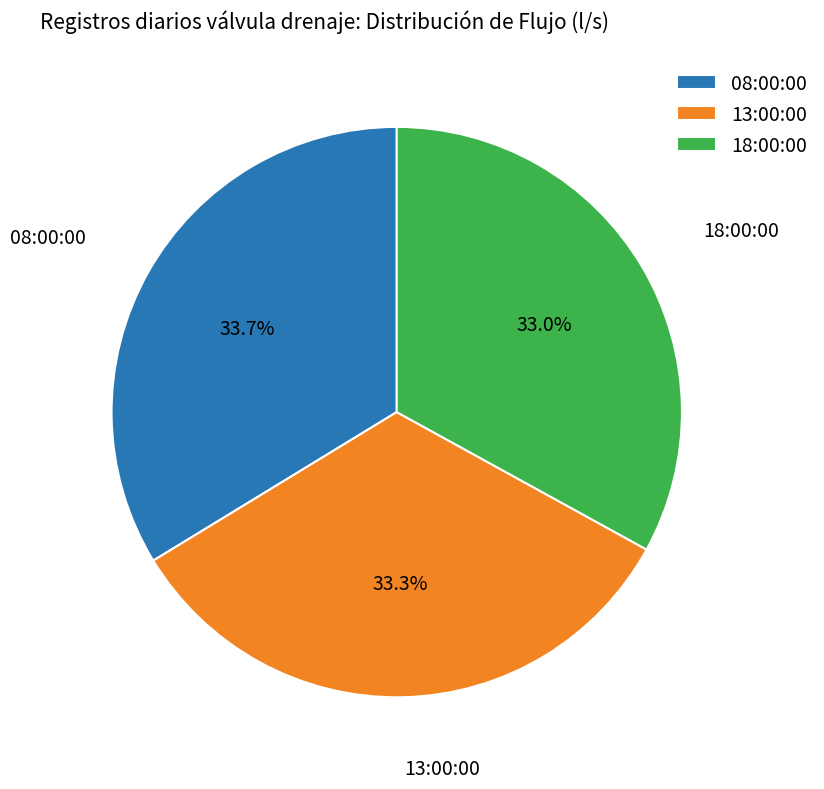

What is the total percentage of 13:00:00 and 08:00:00?

67.0%